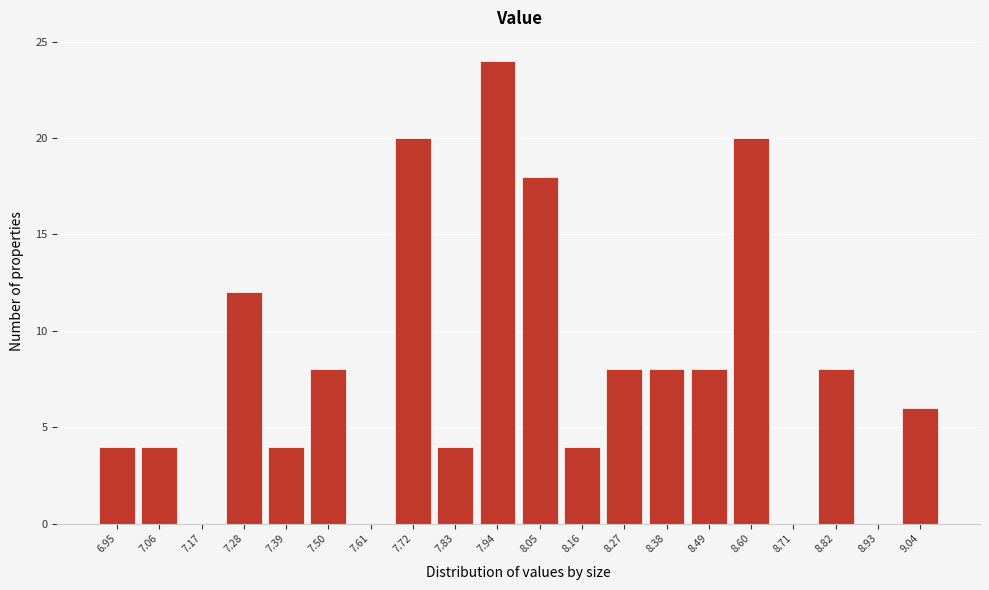

Reading right to left, extract all data points from this chart.

9.04=6	8.93=0	8.82=8	8.71=0	8.60=20	8.49=8	8.38=8	8.27=8	8.16=4	8.05=18	7.94=24	7.83=4	7.72=20	7.61=0	7.50=8	7.39=4	7.28=12	7.17=0	7.06=4	6.95=4